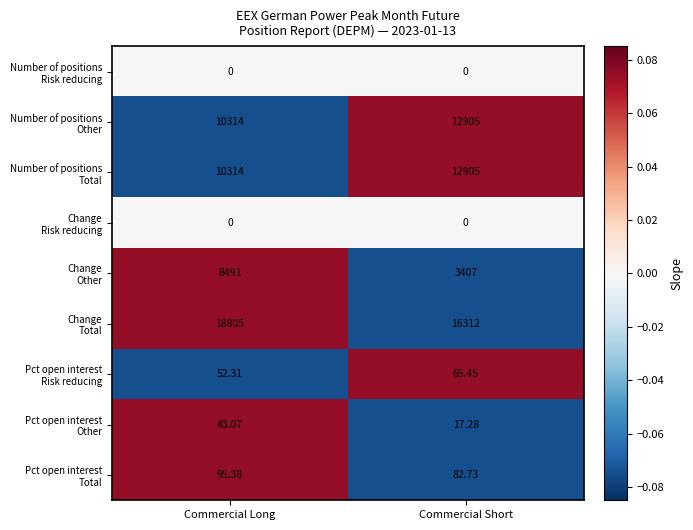

Count the number of categories in the chart.

2